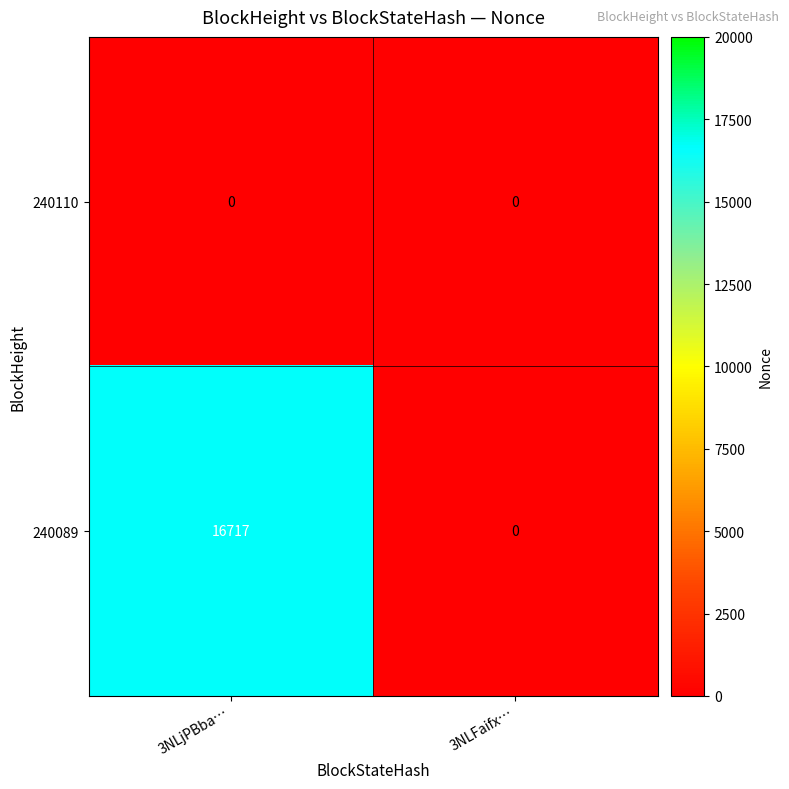

Which label corresponds to the largest value in the chart?

3NLjPBba…